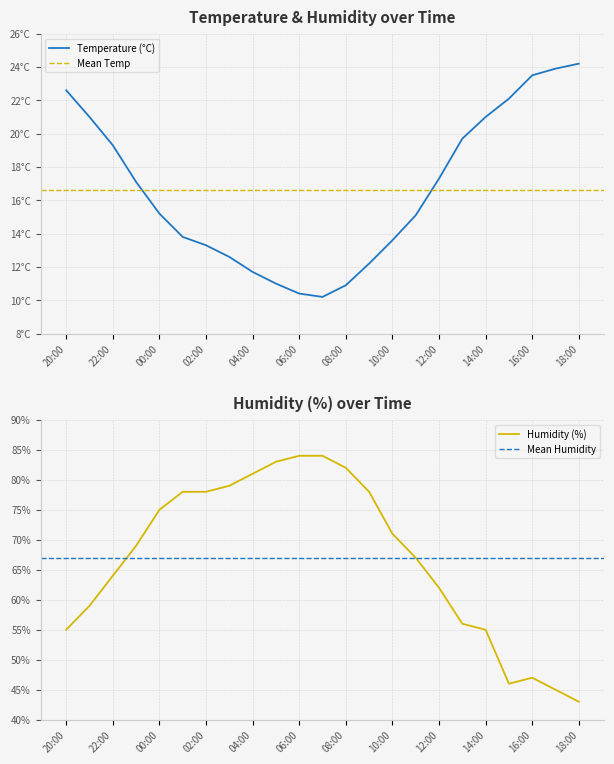

What is the approximate value of Humidity (%) at 05:00?

83.0